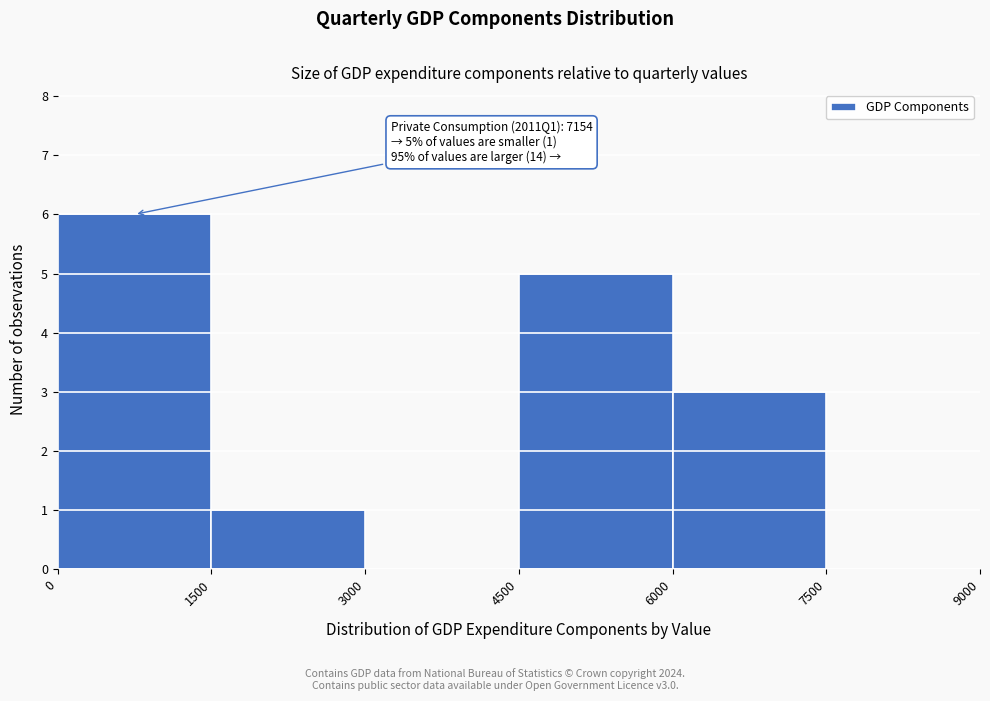

Over which range of the x-axis is the bar tallest?

0 to 1500